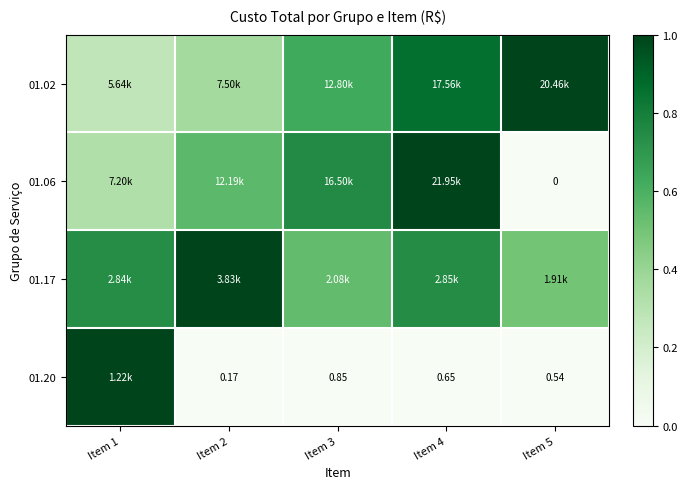

At which category is the sum across all series the highest?

Item 4